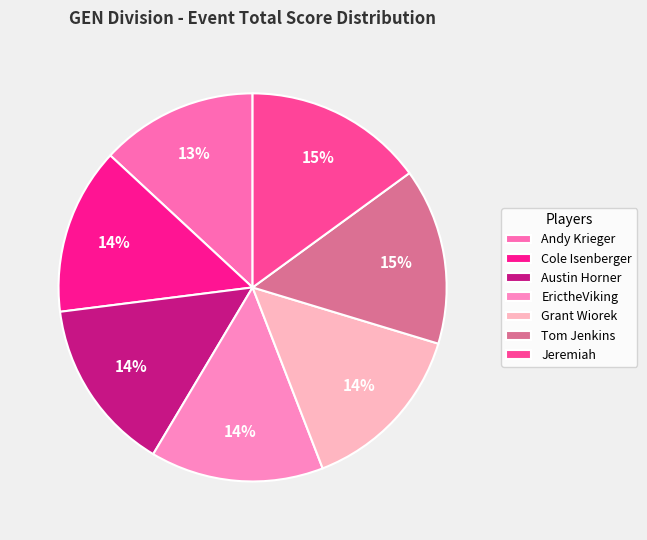

Is Cole Isenberger the majority of the pie?

No